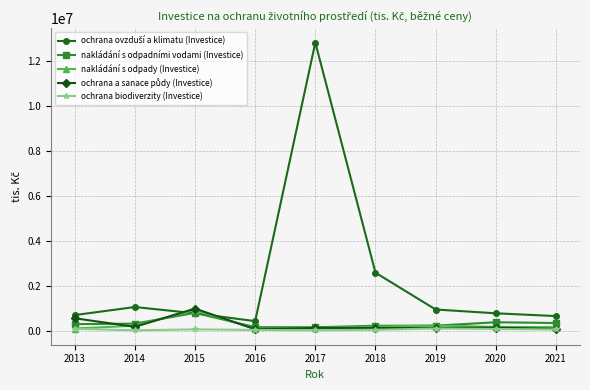

At which category is the sum across all series the highest?

2017